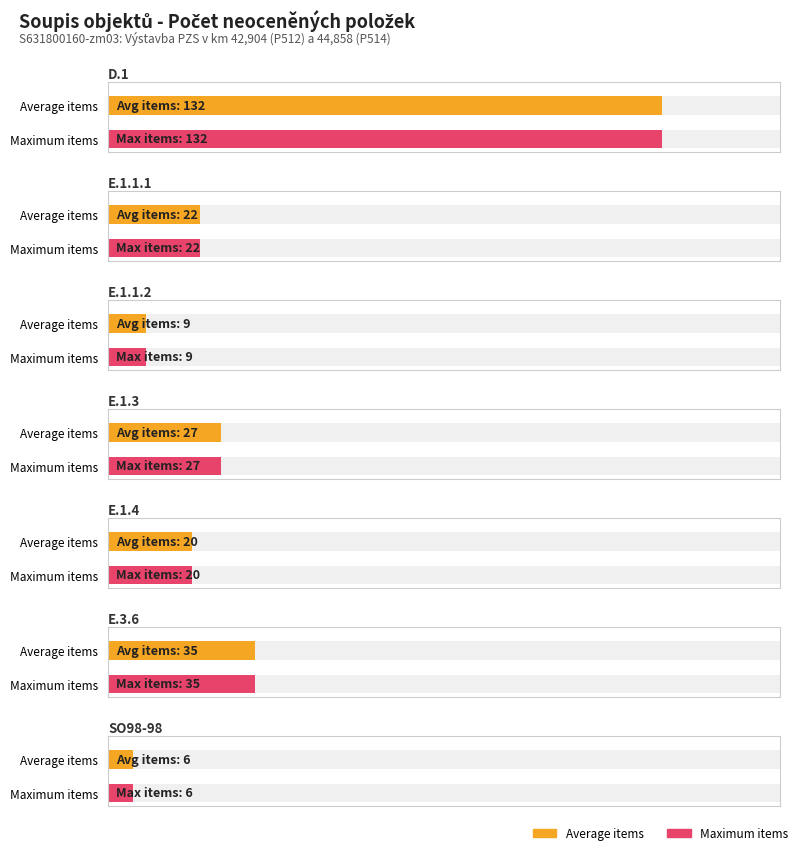

At which label does the data first exceed 20?

D.1